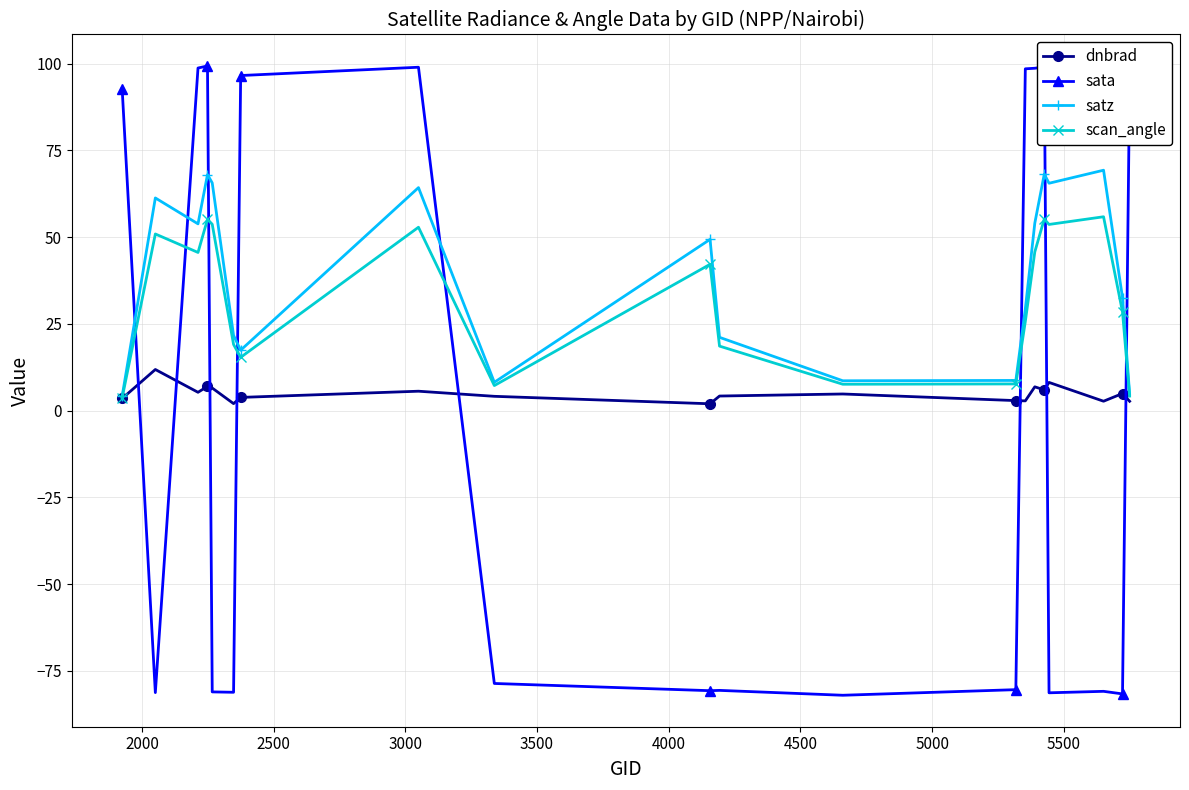

At how many categories does at least one series exceed 78?

9